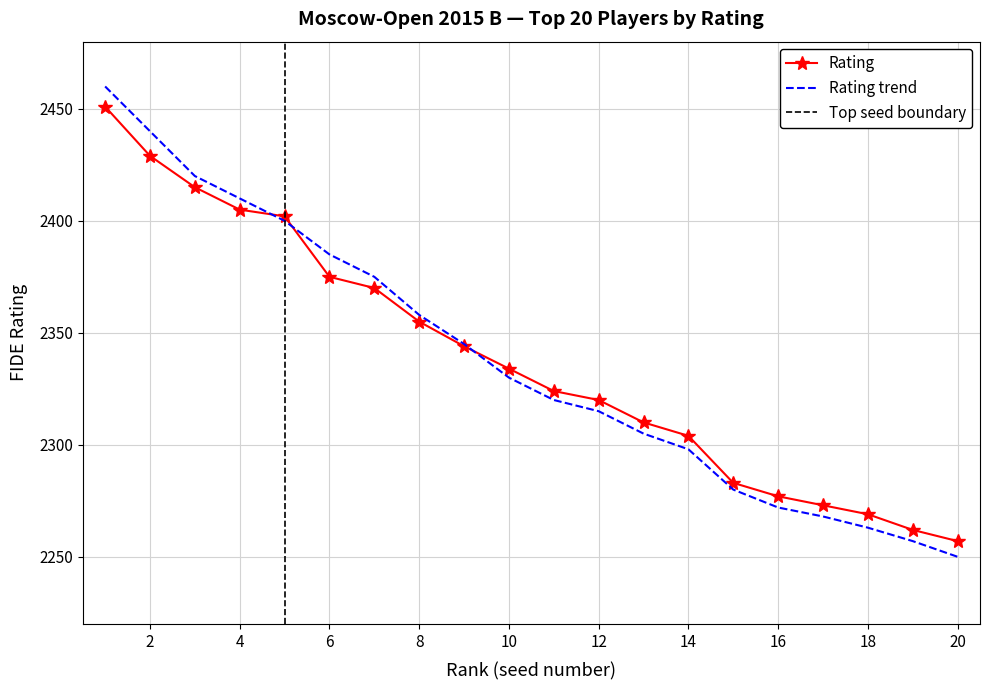

Rank the series by their maximum value, from lowest to highest.

Rating, Trend